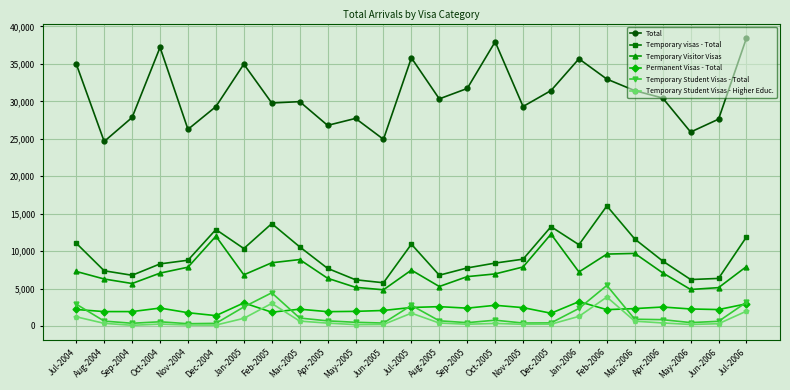

The Temporary Student Visas - Higher Educ. series shows 130 at Nov-2004. True or false?

True